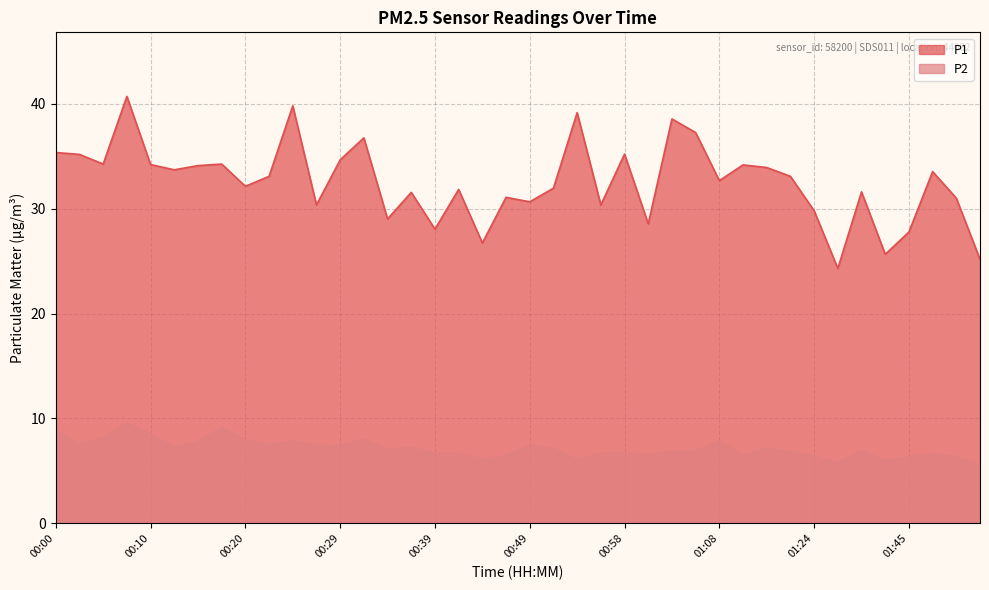

Which has a higher value, 01:42 or 00:29?

00:29